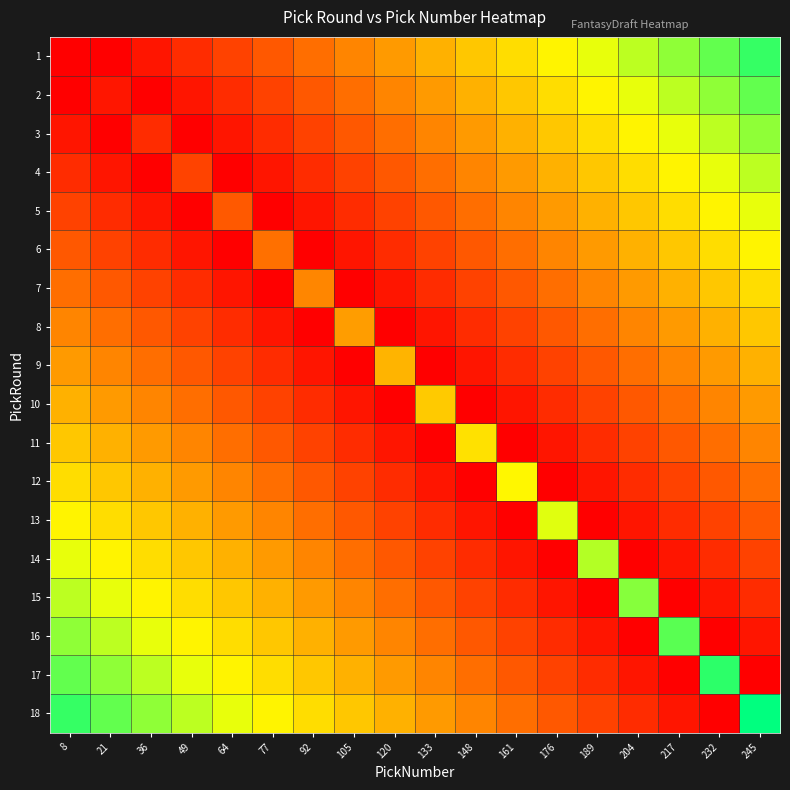

How many data points does each series have?

18